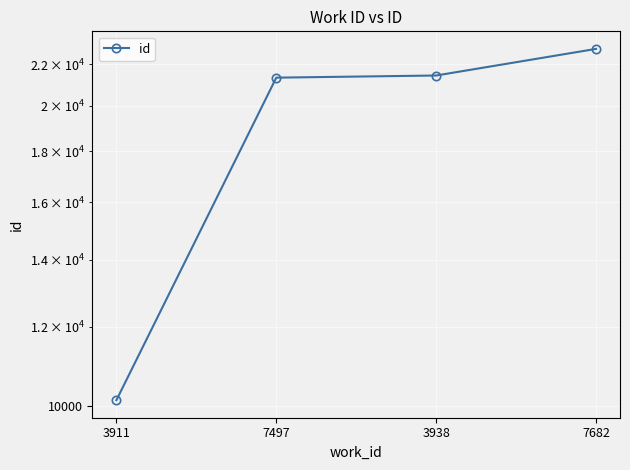

What is the ratio of the value at 7497 to the value at 3911?

2.1